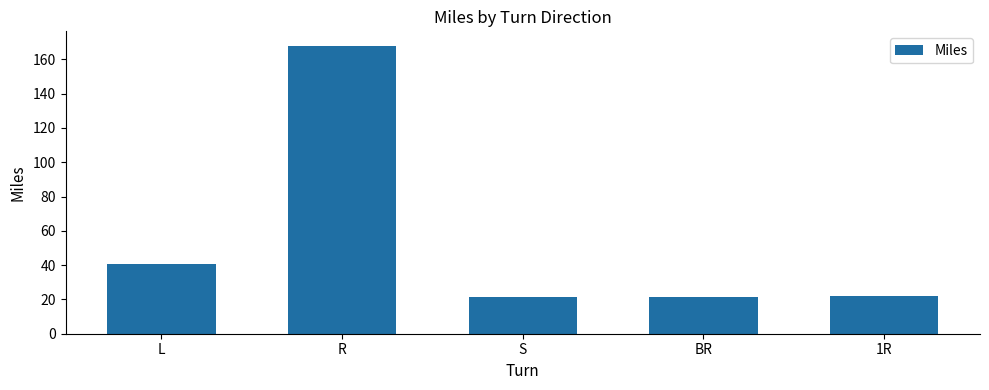

Between 1R and L, which is larger?

L